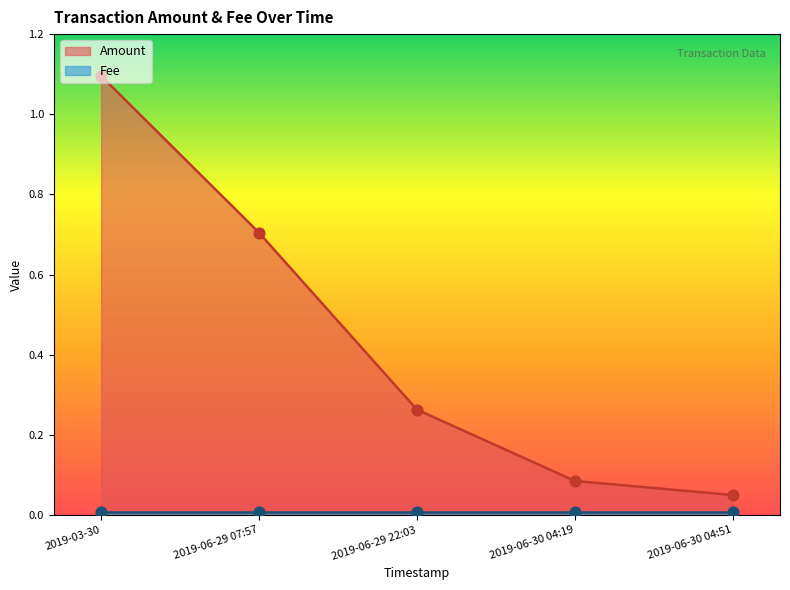

Between 2019-06-29 22:03 and 2019-06-30 04:19, which is larger?

2019-06-29 22:03